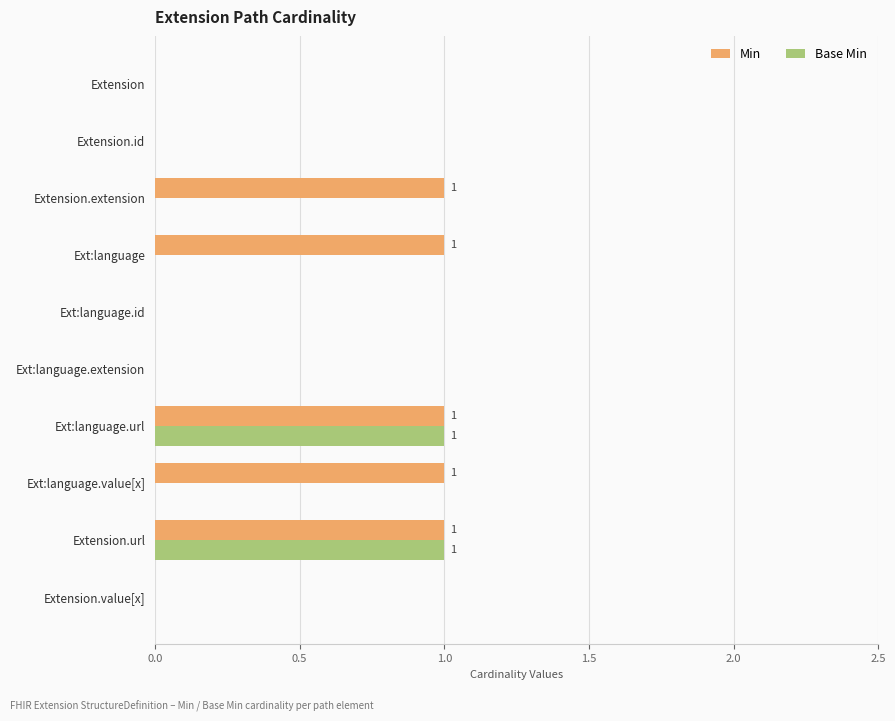

Which series changed the most between Ext:language and Ext:language.extension?

Min